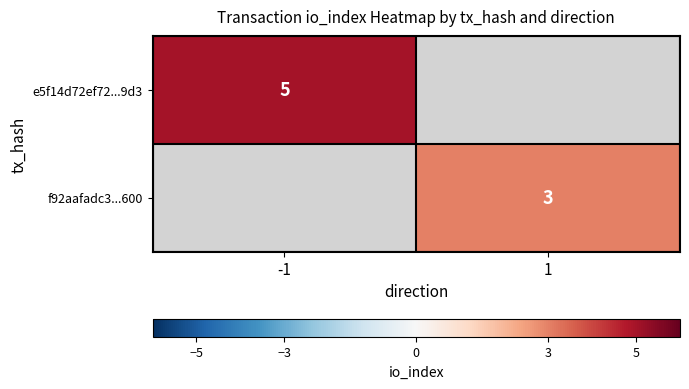

Count the number of data series in this chart.

2